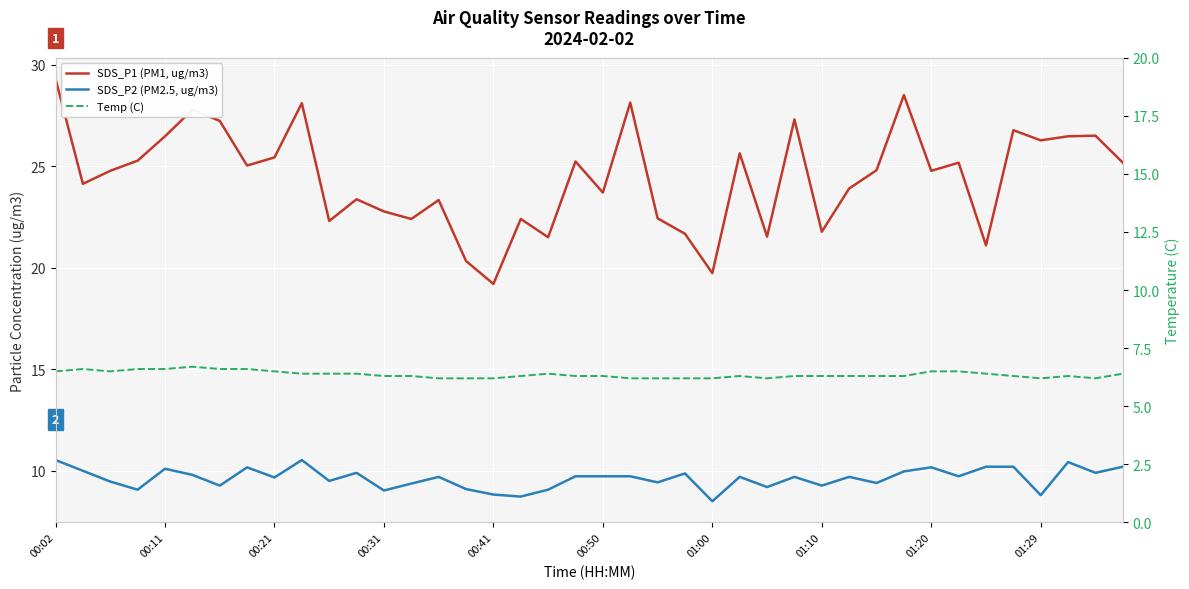

List the series in order of their overall mean, highest first.

SDS_P1 (PM1, ug/m3), SDS_P2 (PM2.5, ug/m3), Temp (C)